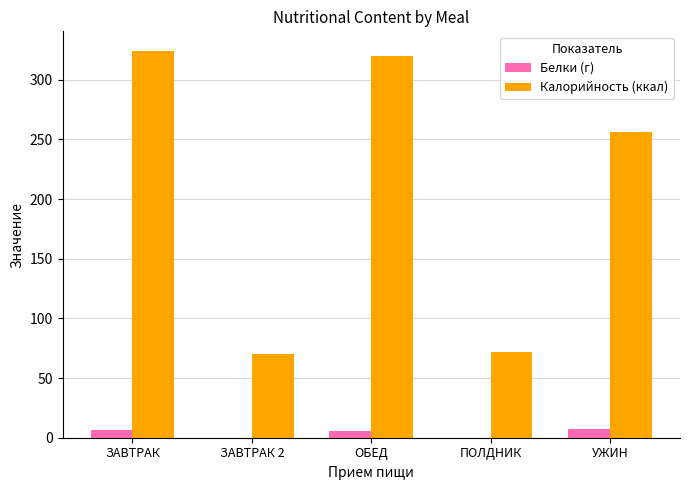

What is the sum of all Калорийность (ккал) values?

1042.9